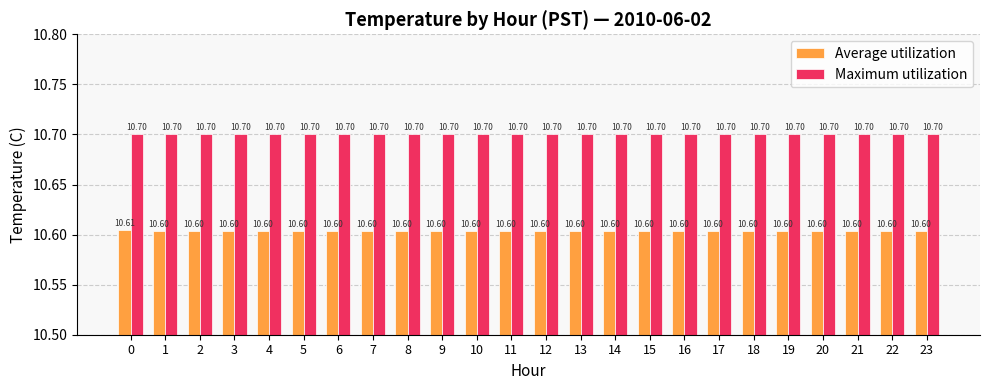

Reading right to left, what are all the values shown in this chart?

Average utilization: 10.6	10.6	10.6	10.6	10.6	10.6	10.6	10.6	10.6	10.6	10.6	10.6	10.6	10.6	10.6	10.6	10.6	10.6	10.6	10.6	10.6	10.6	10.6	10.6
Maximum utilization: 10.7	10.7	10.7	10.7	10.7	10.7	10.7	10.7	10.7	10.7	10.7	10.7	10.7	10.7	10.7	10.7	10.7	10.7	10.7	10.7	10.7	10.7	10.7	10.7